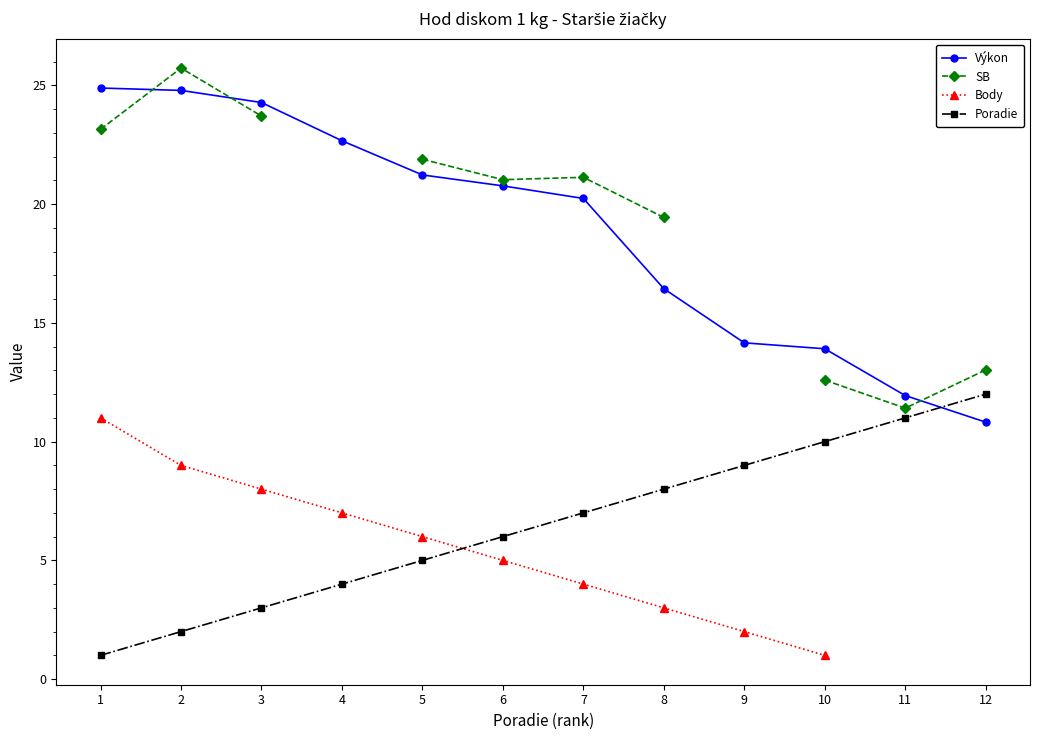

What are all the series names shown in the legend?

Výkon, SB, Body, Poradie